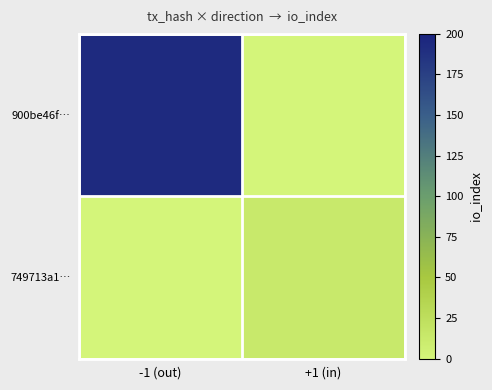

Rank the series by their average value, from lowest to highest.

749713a1…, 900be46f…